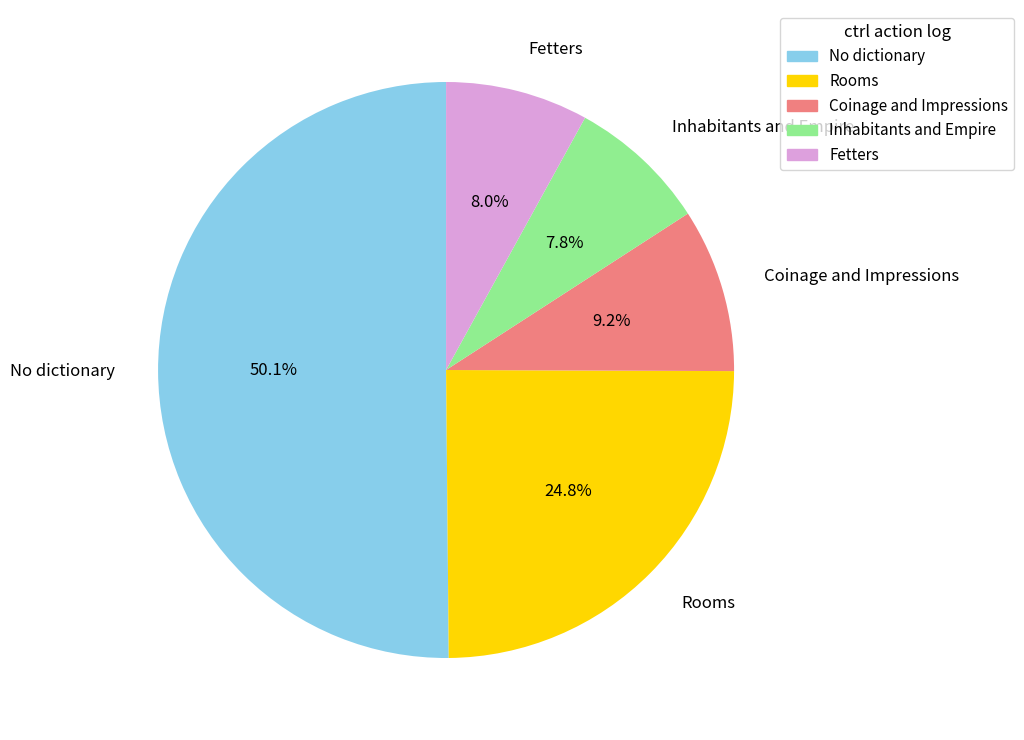

Is Rooms the majority of the pie?

No